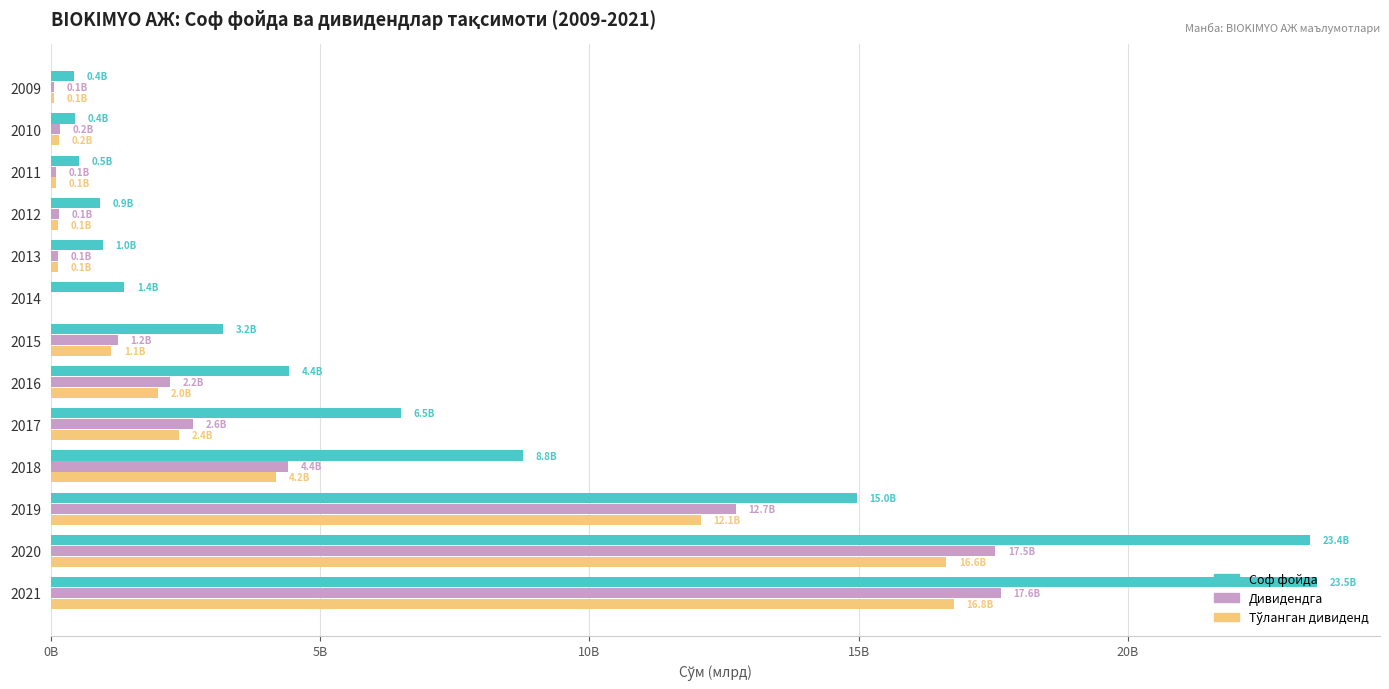

What is the maximum value for Соф фойда?

23504818374.9